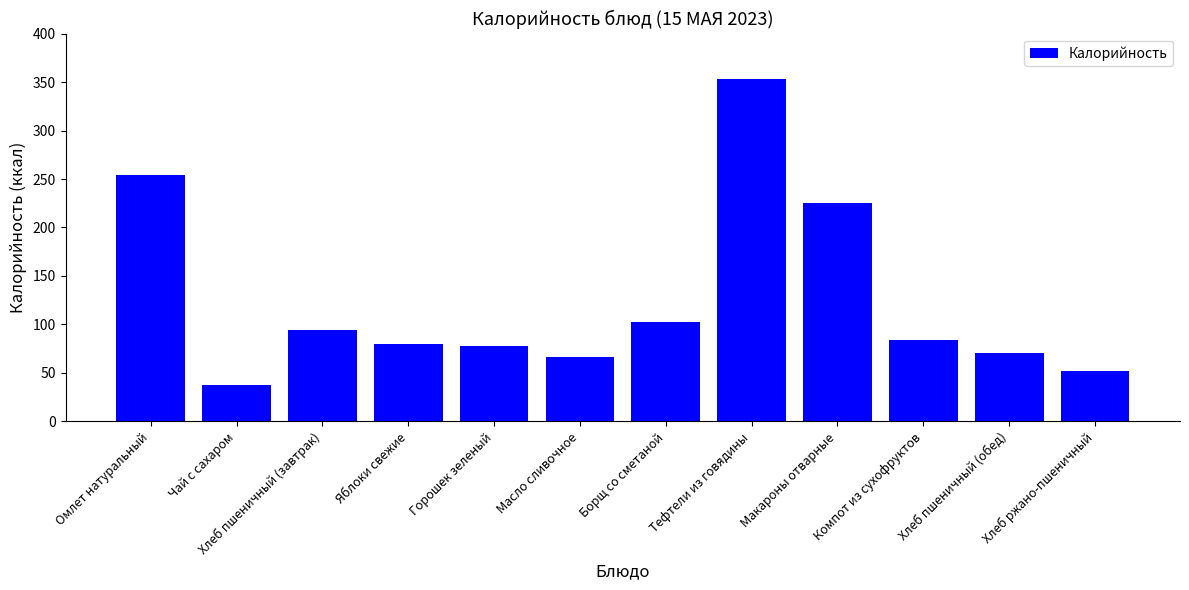

What is the greatest value displayed?

353.3